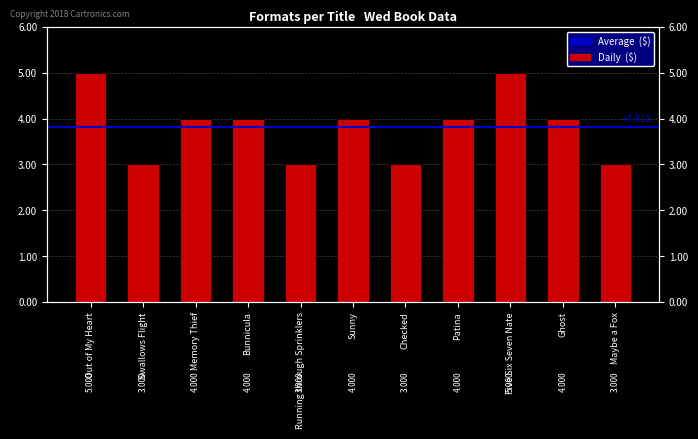

List the labels in order of value, smallest first.

Swallows Flight, Running through Sprinklers, Checked, Maybe a Fox, Memory Thief, Bunnicula, Sunny, Patina, Ghost, Out of My Heart, Five Six Seven Nate